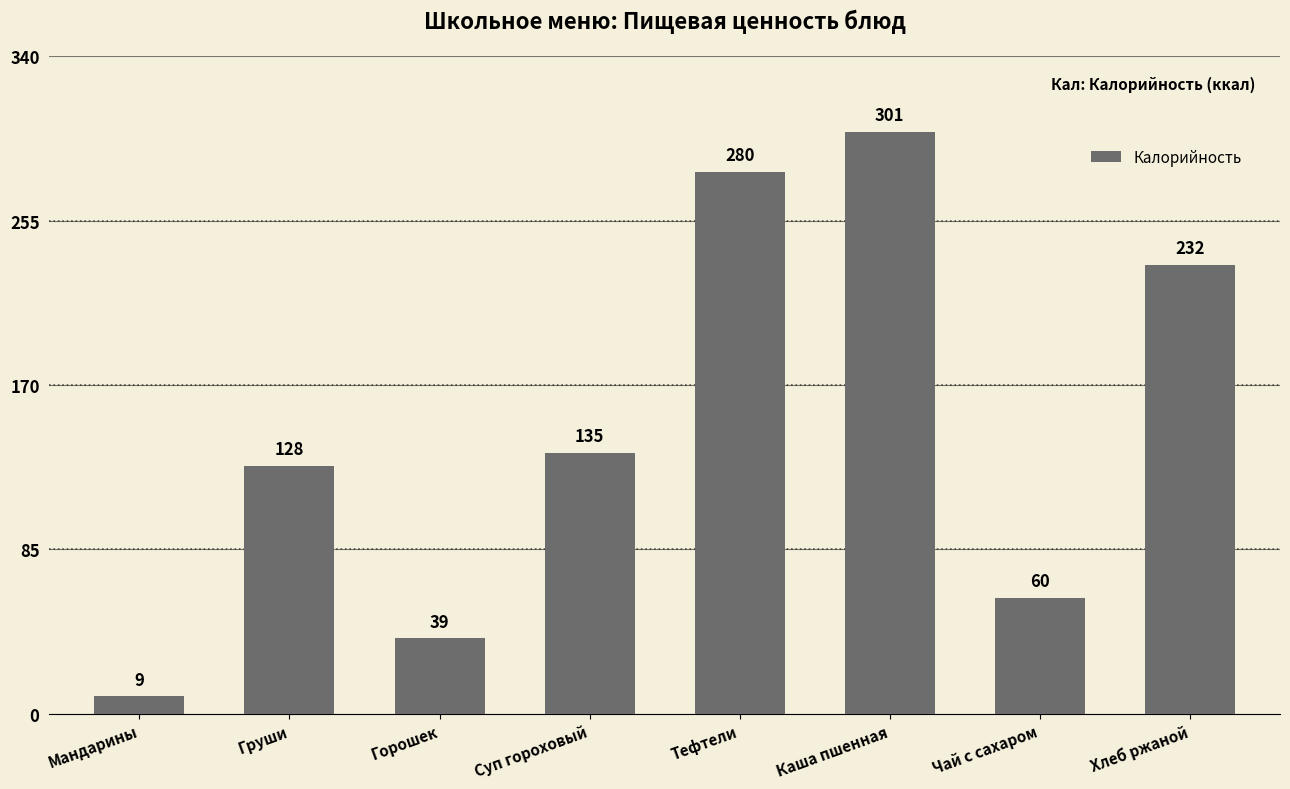

Reading left to right, what are all the values shown in this chart?

Мандарины=9	Груши=128	Горошек=39	Суп гороховый=135	Тефтели=280	Каша пшенная=301	Чай с сахаром=60	Хлеб ржаной=232